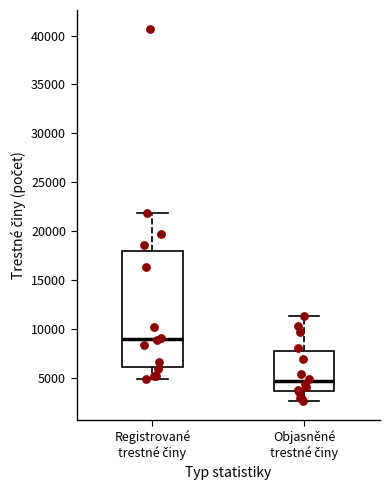

Reading left to right, transcribe this box plot: for each box, give where its median line is, the range the box spans, and where its two whiskers end, as read against the y-axis. The values are not printed on the chart, so give them approximately, as read against the axis.

Registrované trestné činy: median 9000, box 6000 to 18000, whiskers 5000 to 22000
Objasněné trestné činy: median 4500, box 3500 to 8000, whiskers 2500 to 11500